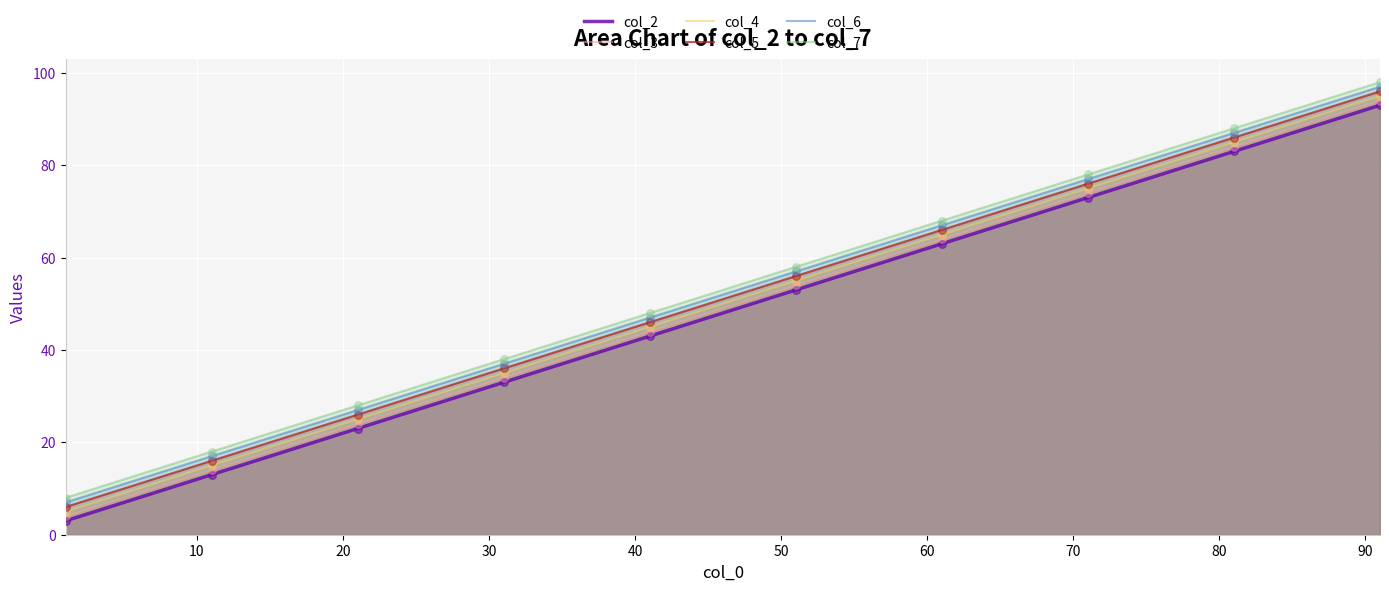

At how many categories does at least one series exceed 8?

9